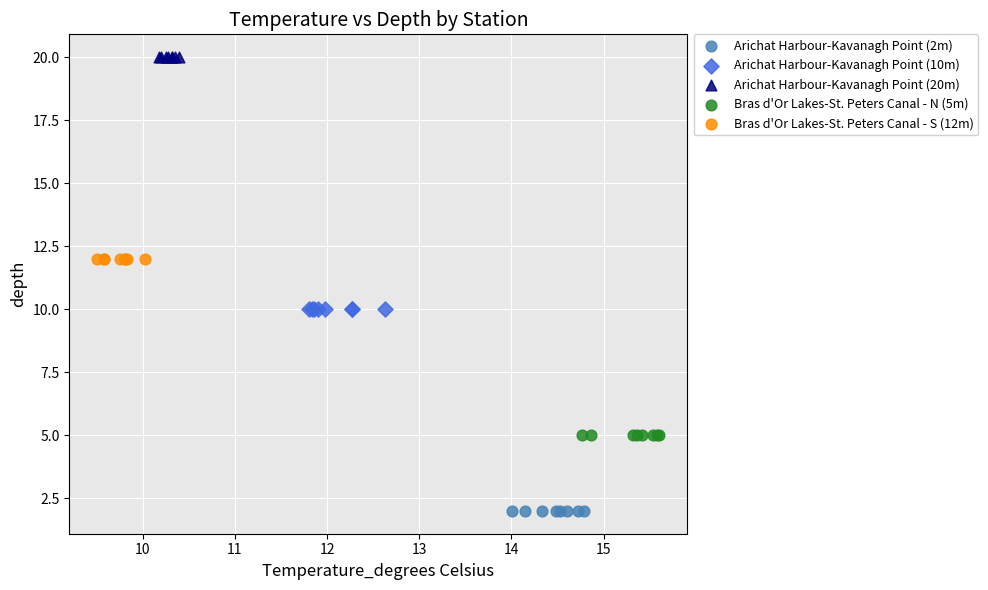

Which series reaches the maximum Y coordinate?

Arichat Harbour-Kavanagh Point (20m)